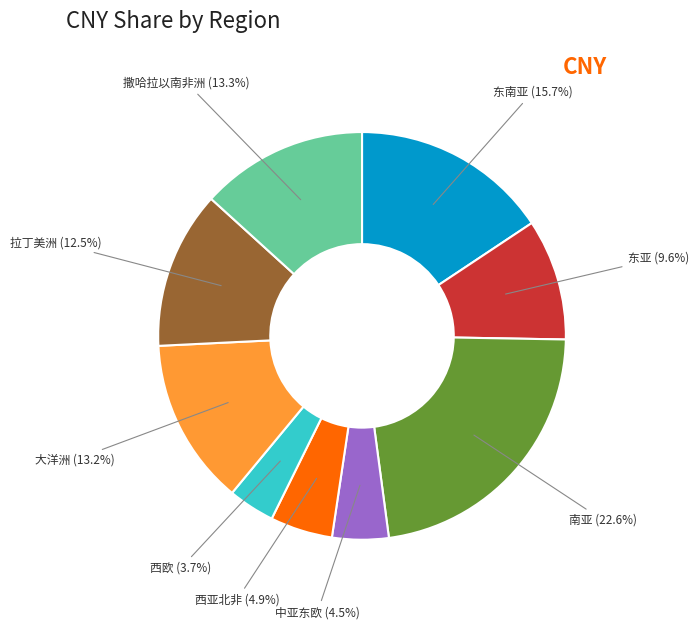

What is the largest slice in the pie chart?

南亚